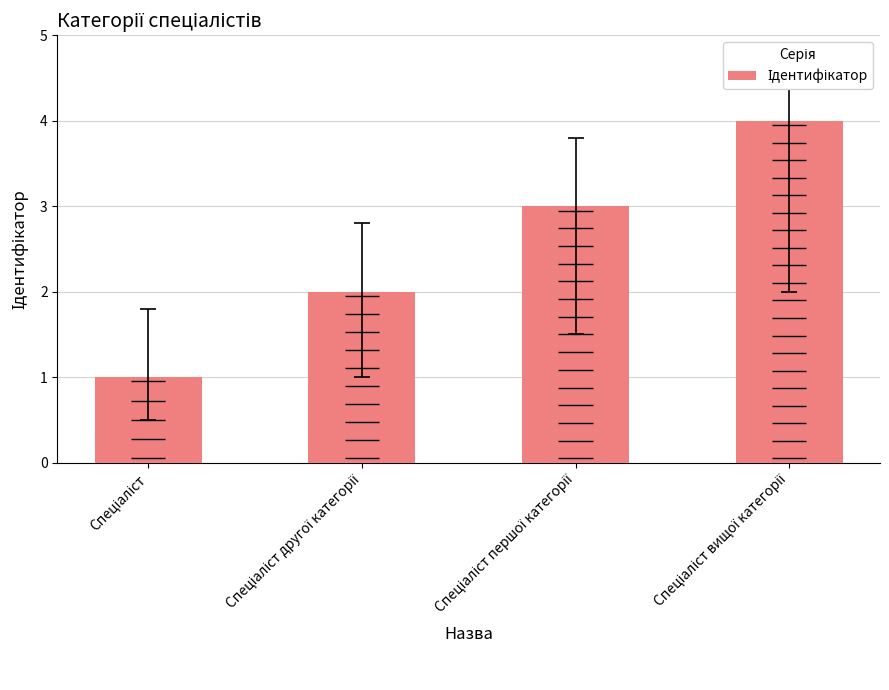

How many values are between 2 and 4?

3